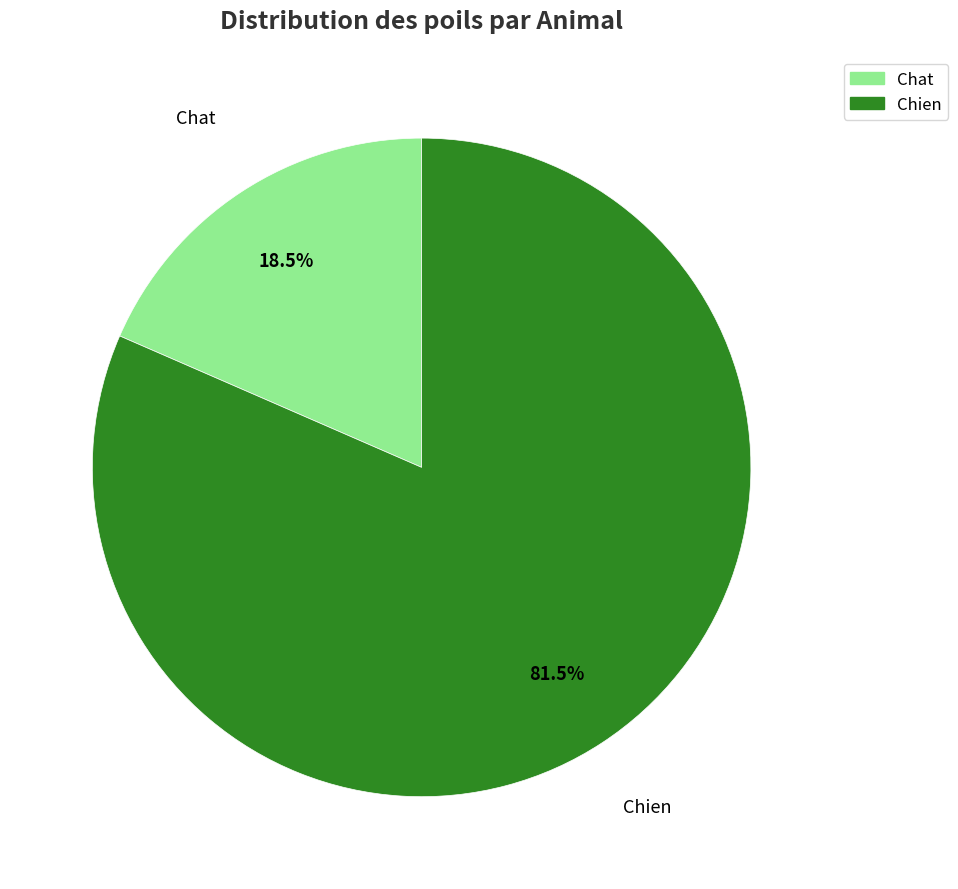

Rank the categories by value from highest to lowest.

Chien, Chat